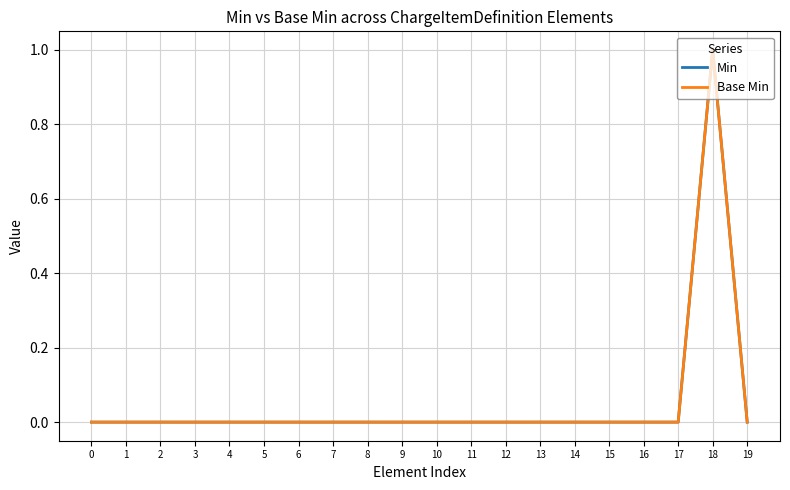

Rank the series by their maximum value, from lowest to highest.

Min, Base Min